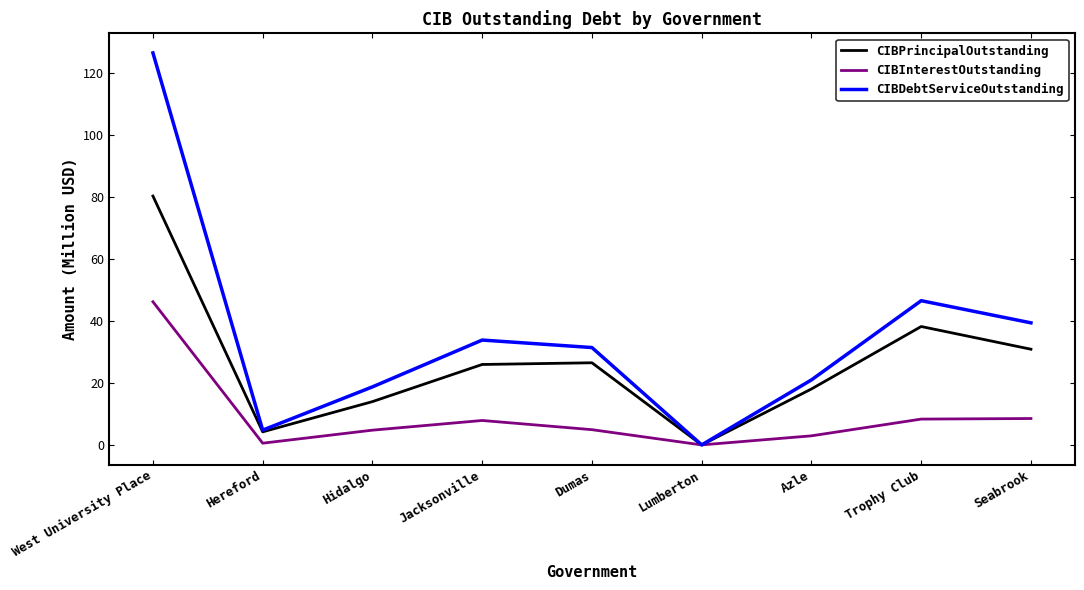

Which category has the highest value in the CIBInterestOutstanding series?

West University Place